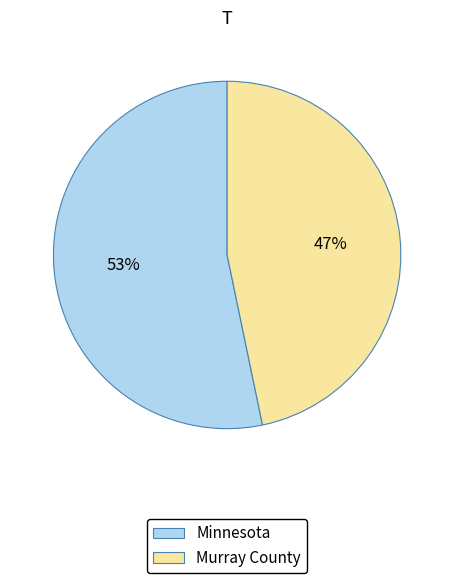

What is the largest slice in the pie chart?

Minnesota